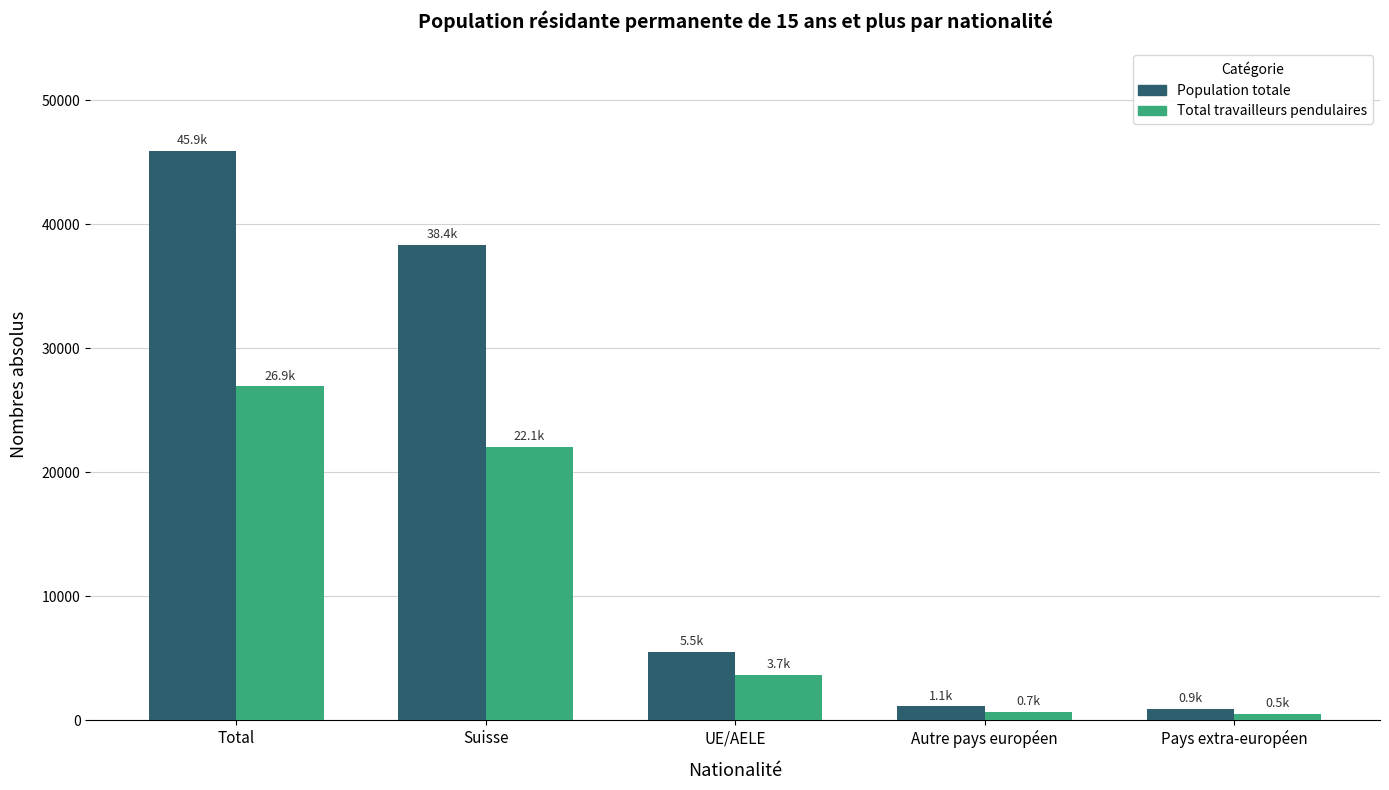

What is the label of the 1st bar from the left?

Total